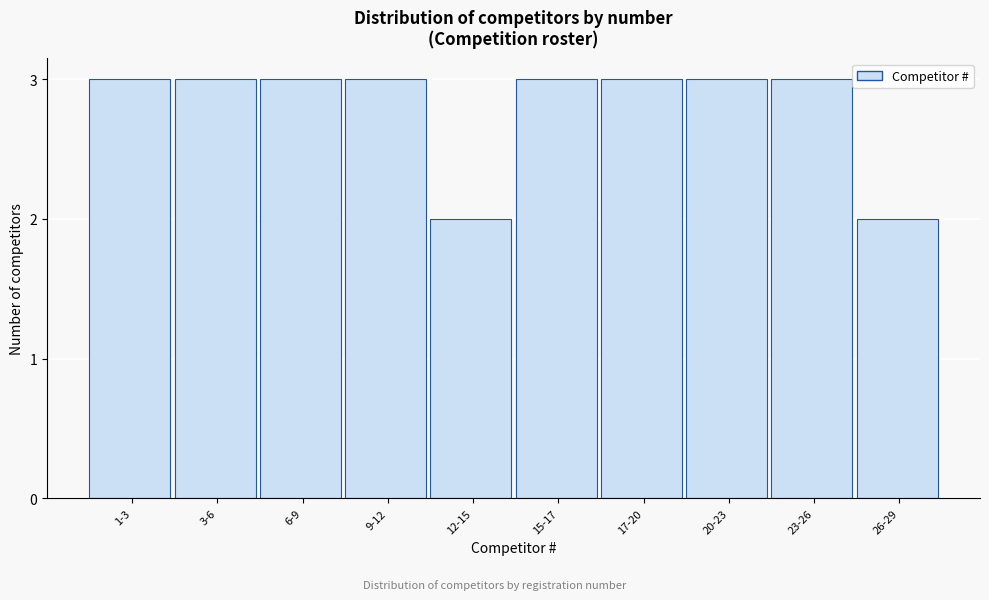

Reading right to left, transcribe all the data shown in this chart.

2	3	3	3	3	2	3	3	3	3